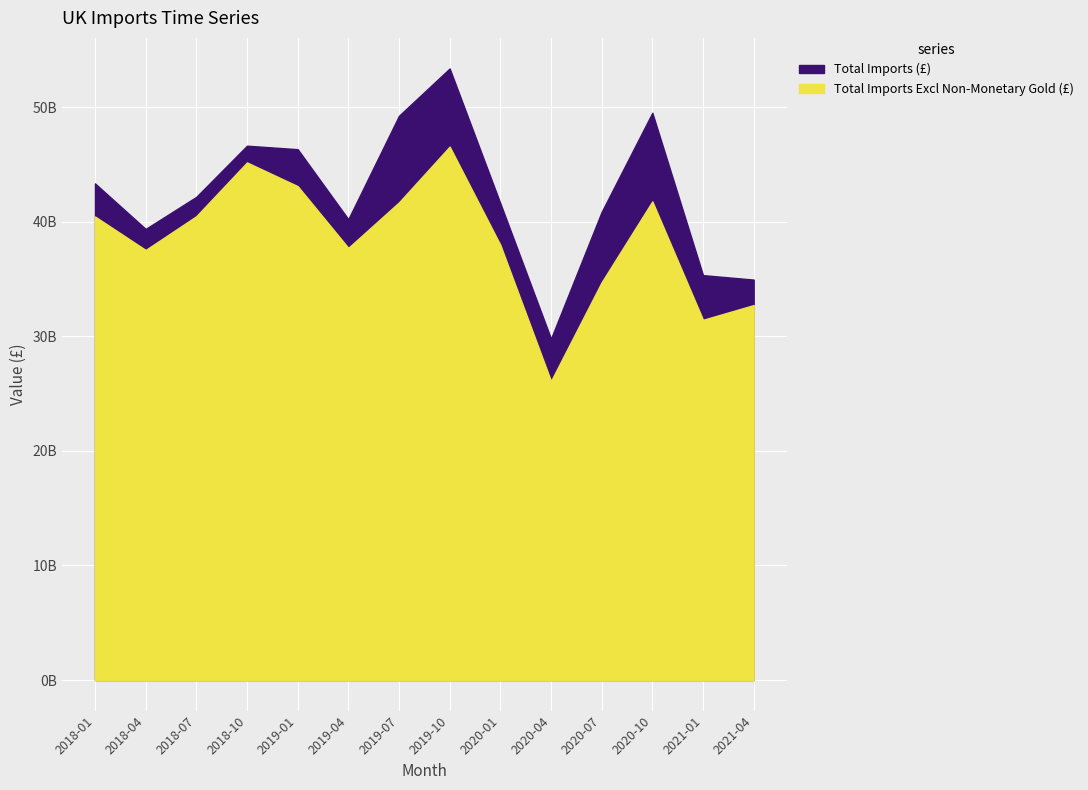

Where is Total Imports (£) nearest to the value 41605138372?

2020-01